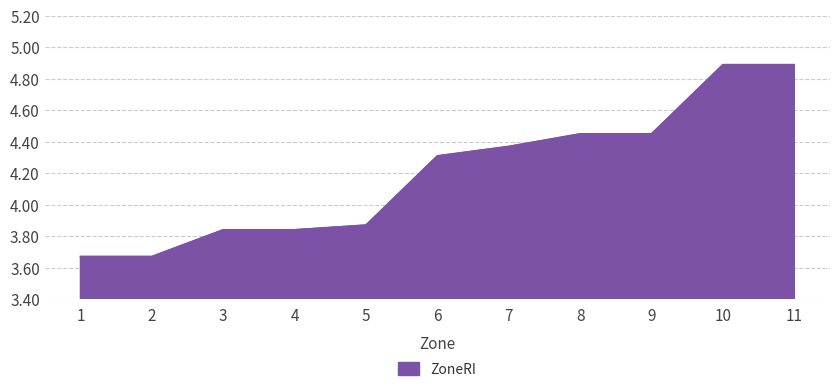

How many lines are shown in the chart?

1